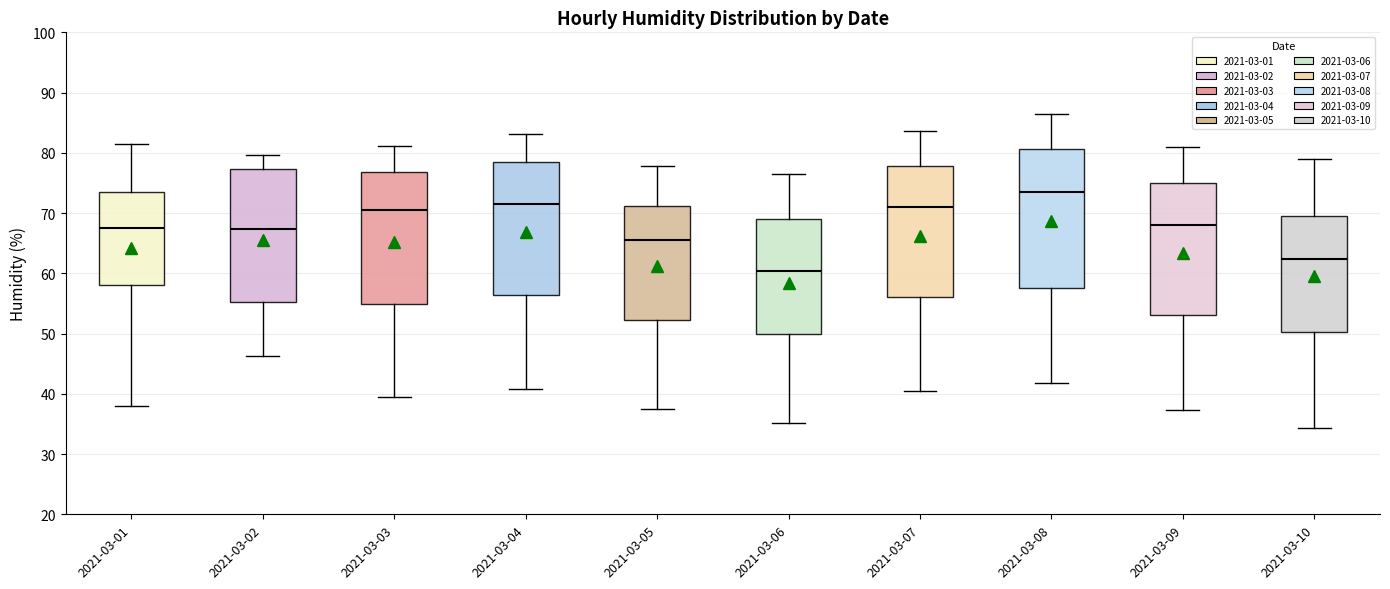

Reading left to right, transcribe this box plot: for each box, give where its median line is, the range the box spans, and where its two whiskers end, as read against the y-axis. The values are not printed on the chart, so give them approximately, as read against the axis.

2021-03-01: median 67, box 58 to 73, whiskers 38 to 82
2021-03-02: median 67, box 55 to 77, whiskers 46 to 80
2021-03-03: median 70, box 55 to 77, whiskers 39 to 81
2021-03-04: median 72, box 56 to 78, whiskers 41 to 83
2021-03-05: median 65, box 52 to 71, whiskers 37 to 78
2021-03-06: median 60, box 50 to 69, whiskers 35 to 77
2021-03-07: median 71, box 56 to 78, whiskers 40 to 84
2021-03-08: median 74, box 58 to 81, whiskers 42 to 86
2021-03-09: median 68, box 53 to 75, whiskers 37 to 81
2021-03-10: median 62, box 50 to 69, whiskers 34 to 79